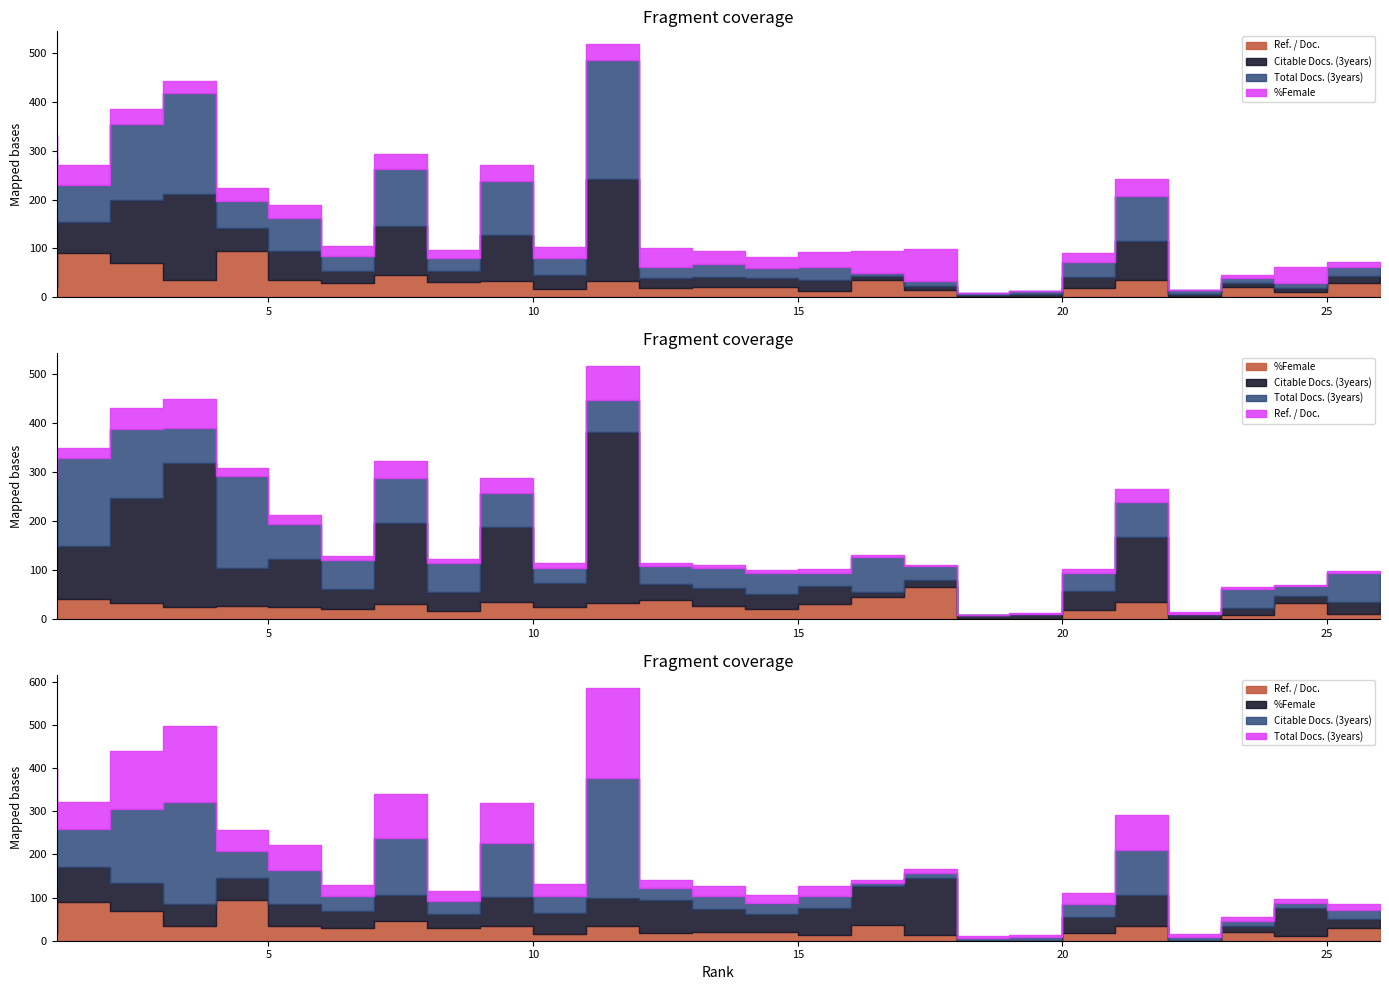

The value of %Female at 22 is 35. True or false?

True